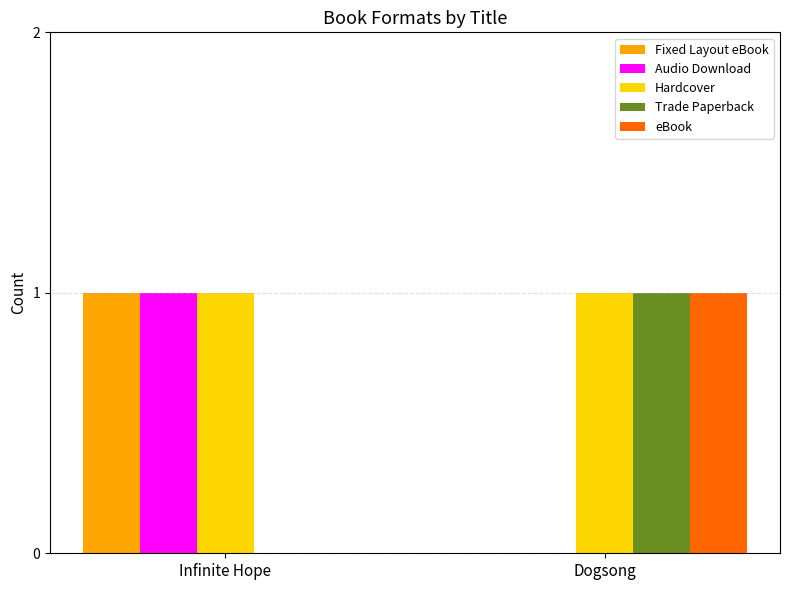

Reading right to left, extract all data points from this chart.

Fixed Layout eBook: Dogsong=0	Infinite Hope=1
Audio Download: Dogsong=0	Infinite Hope=1
Hardcover: Dogsong=1	Infinite Hope=1
Trade Paperback: Dogsong=1	Infinite Hope=0
eBook: Dogsong=1	Infinite Hope=0